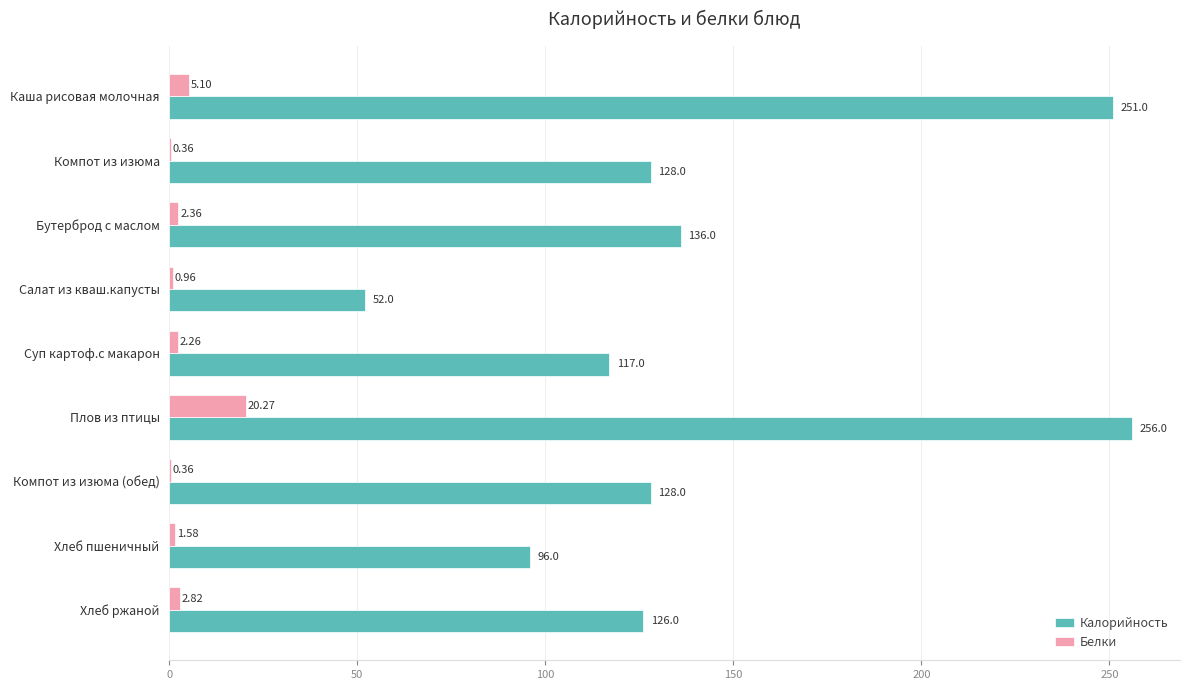

What is the sum of all Калорийность values?

1290.0